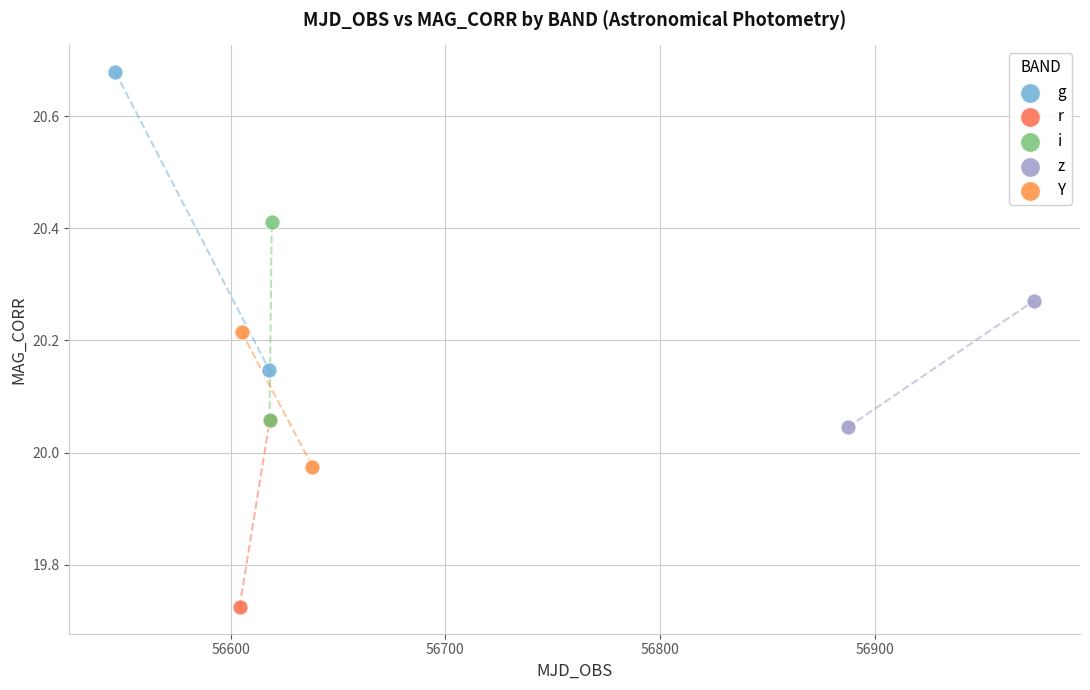

What are all the series names shown in the legend?

g, r, i, z, Y